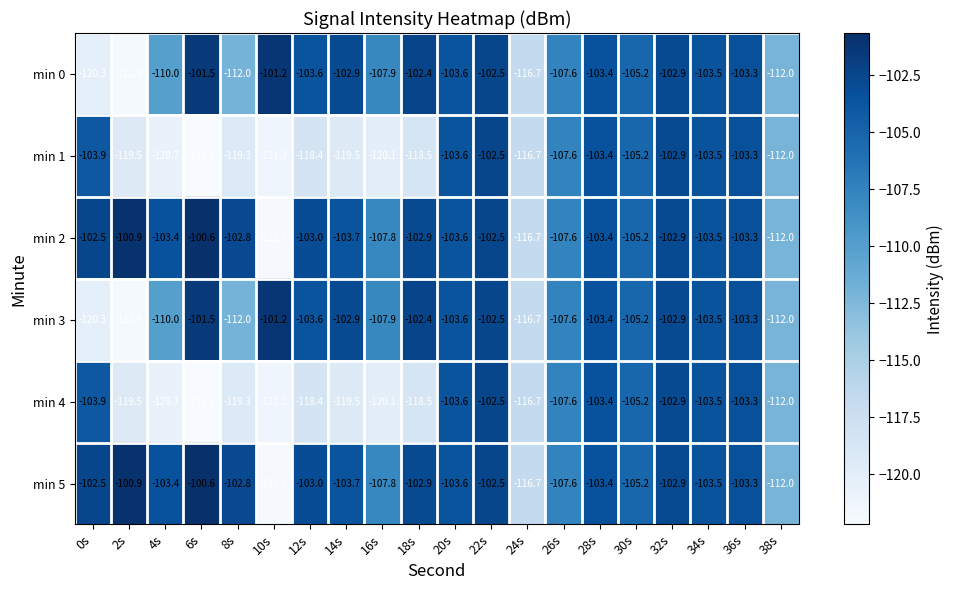

What is the total value across all series at 8s?

-668.2